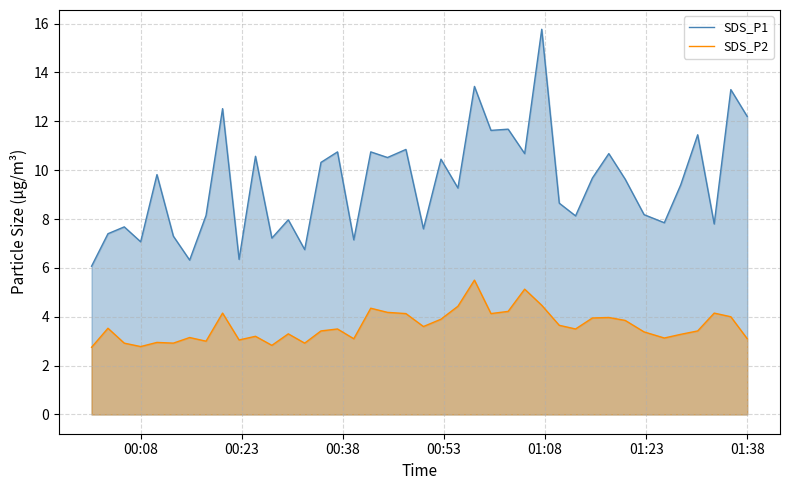

What is the average value of the SDS_P2 series?

3.6